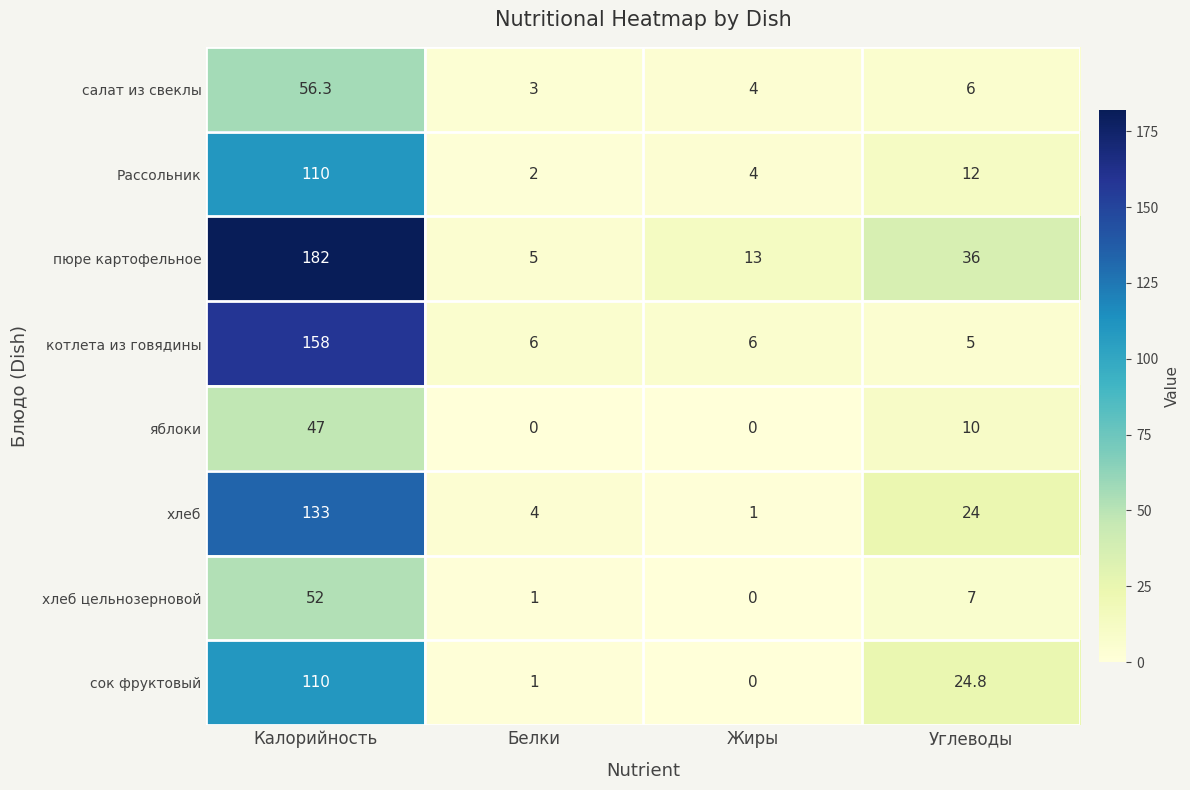

Which series has the largest total across all categories?

пюре картофельное